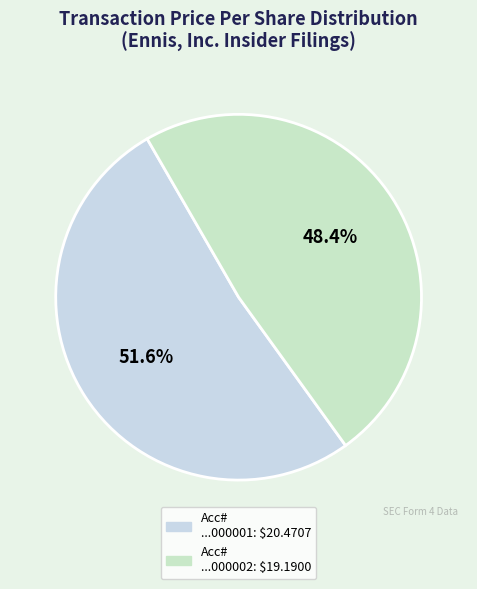

Does any single category account for the majority?

Yes